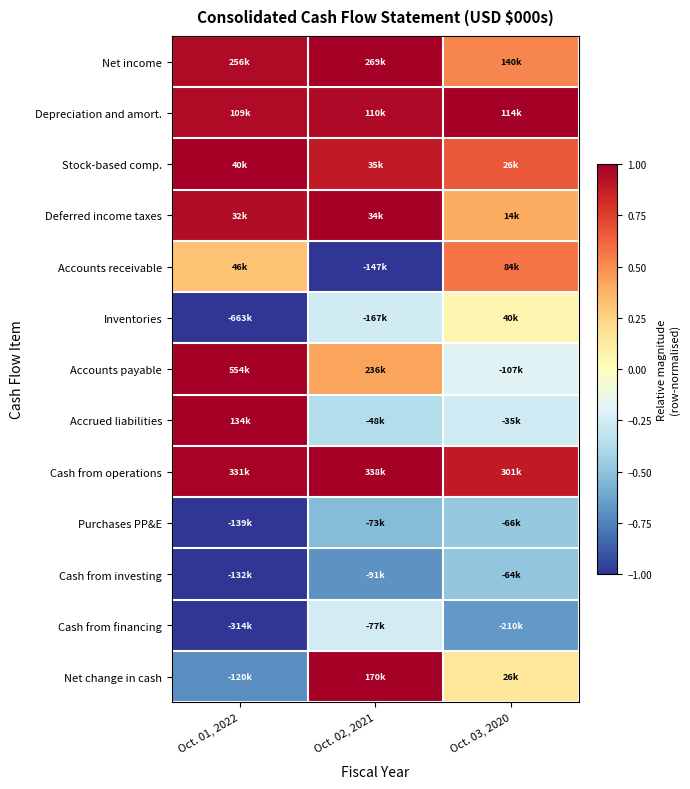

How many categories are shown in the chart?

3